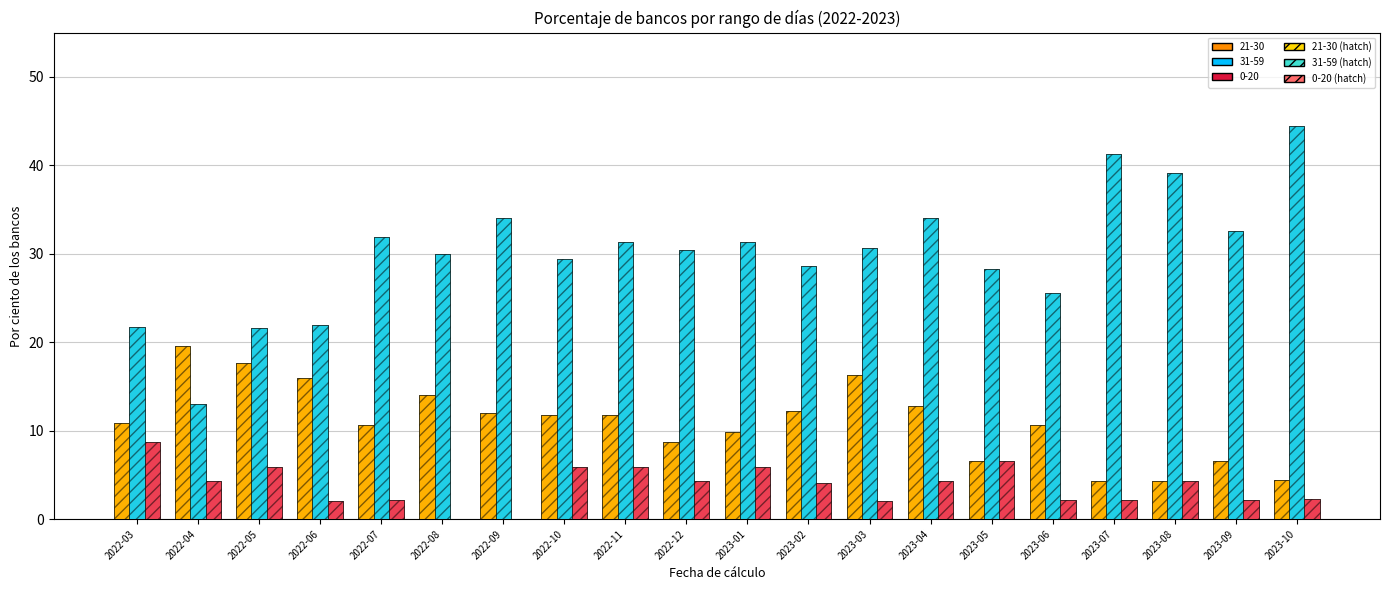

What is the total value across all series at 2023-10?

102.2